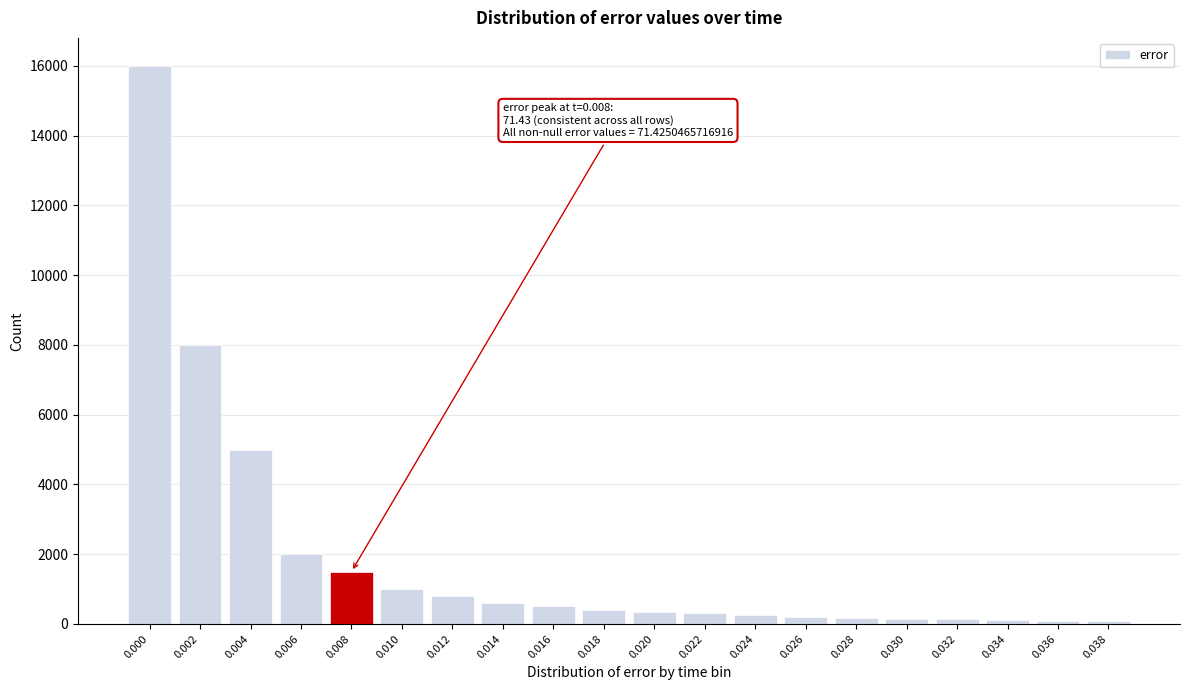

Is it true that the value at 0.014 is 600?

True